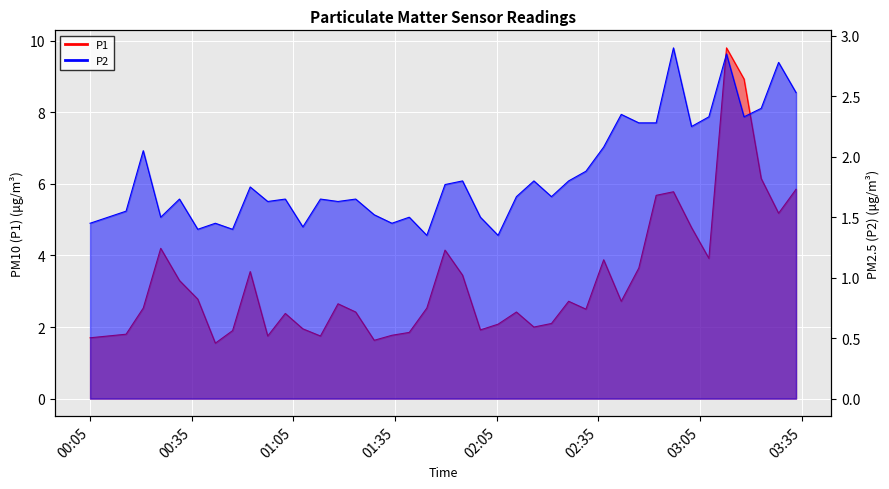

At which label does P1 first exceed 2?

2023-07-24T00:20:44